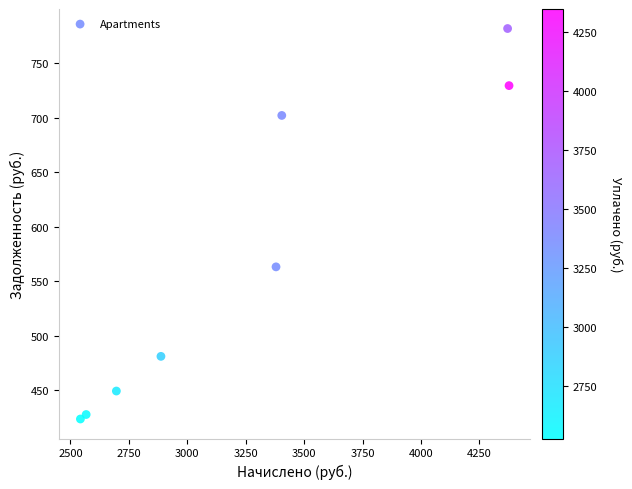

What is the average X value?

3278.1